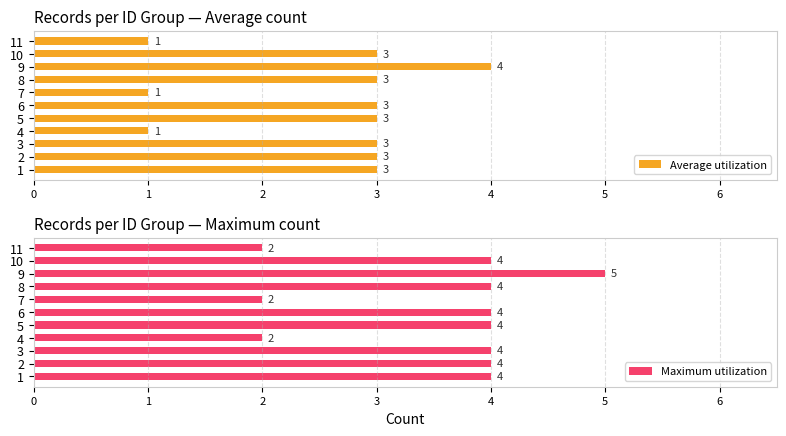

Which category has the highest value in the Maximum utilization series?

9